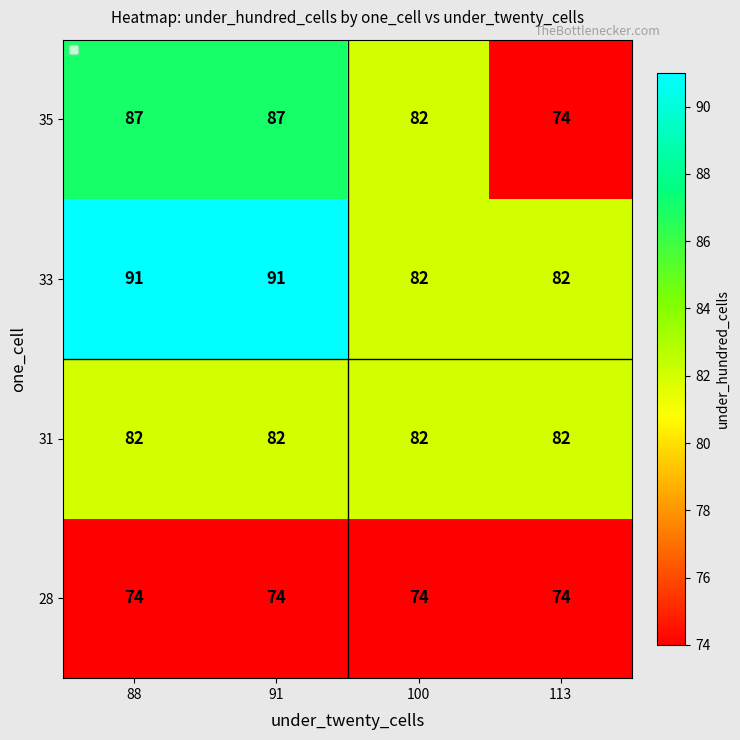

Count the 33 values in the range 82 to 91.

4